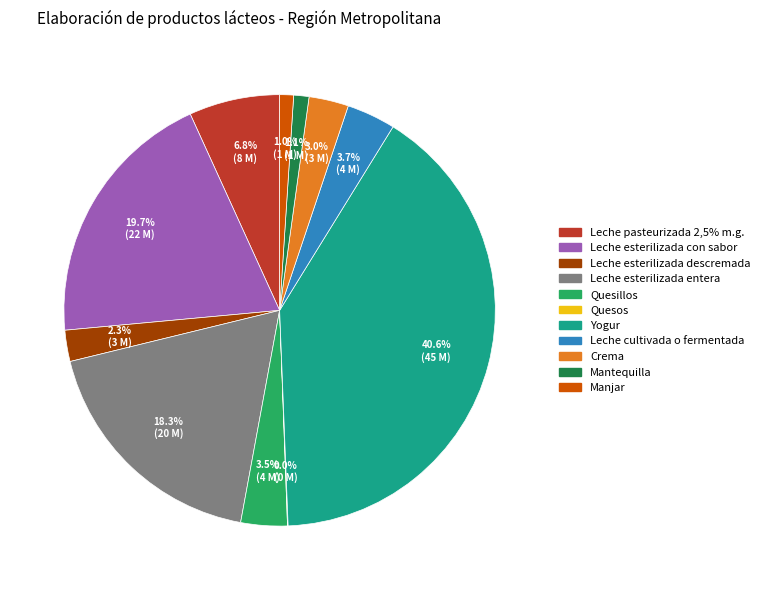

What is the total percentage of Mantequilla and Leche esterilizada con sabor?

20.8%